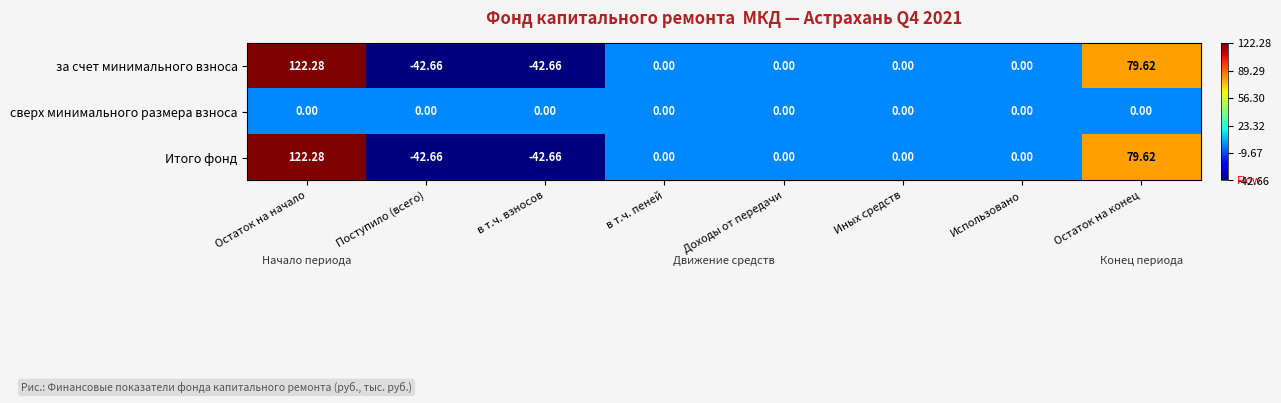

Is the value of за счет минимального взноса at Поступило (всего) greater than the value of сверх минимального размера взноса at Поступило (всего)?

No